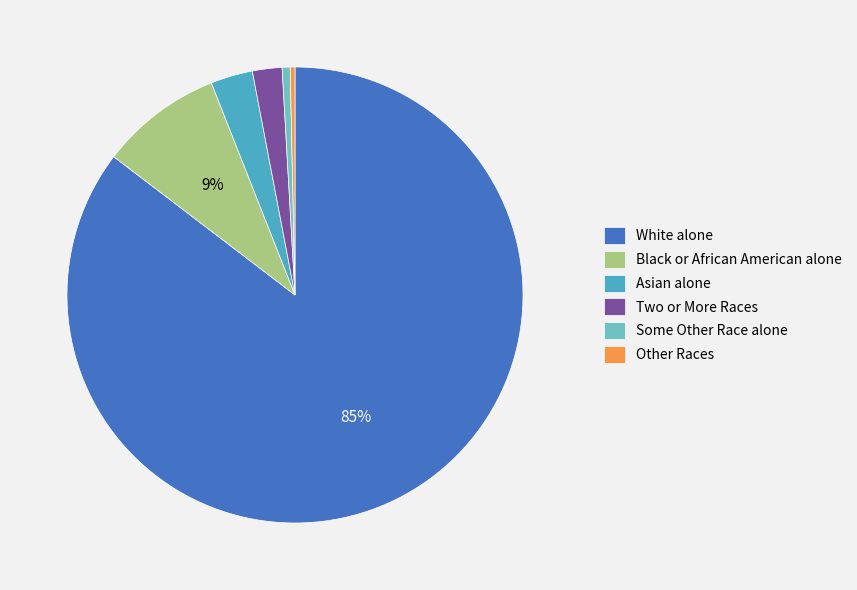

Between Other Races and Black or African American alone, which is larger?

Black or African American alone